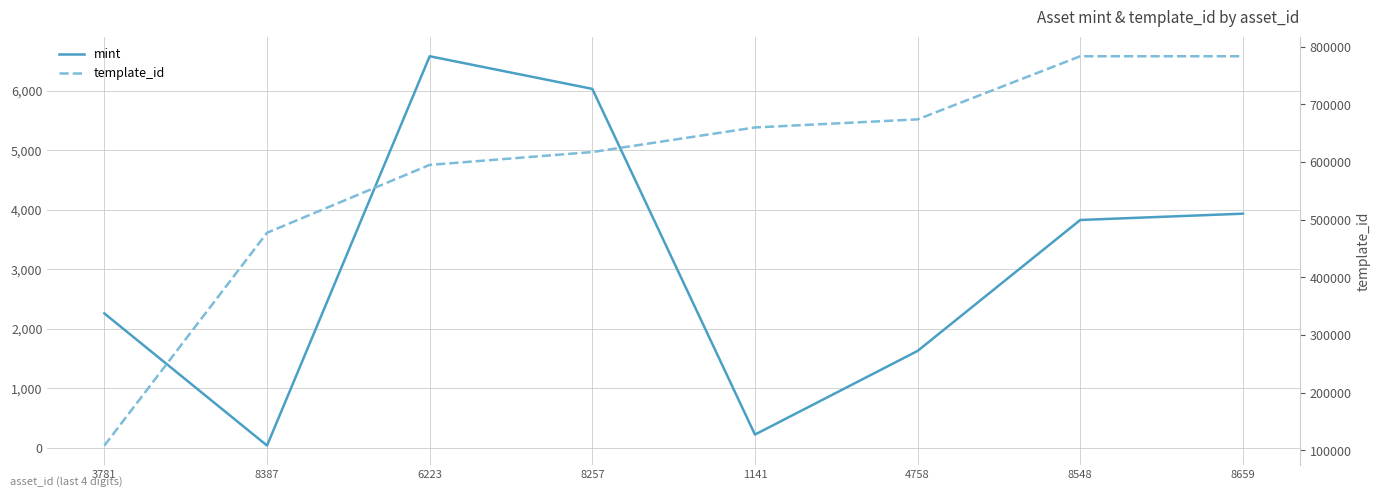

Is the value of mint at 8548 greater than the value of template_id at 1141?

No